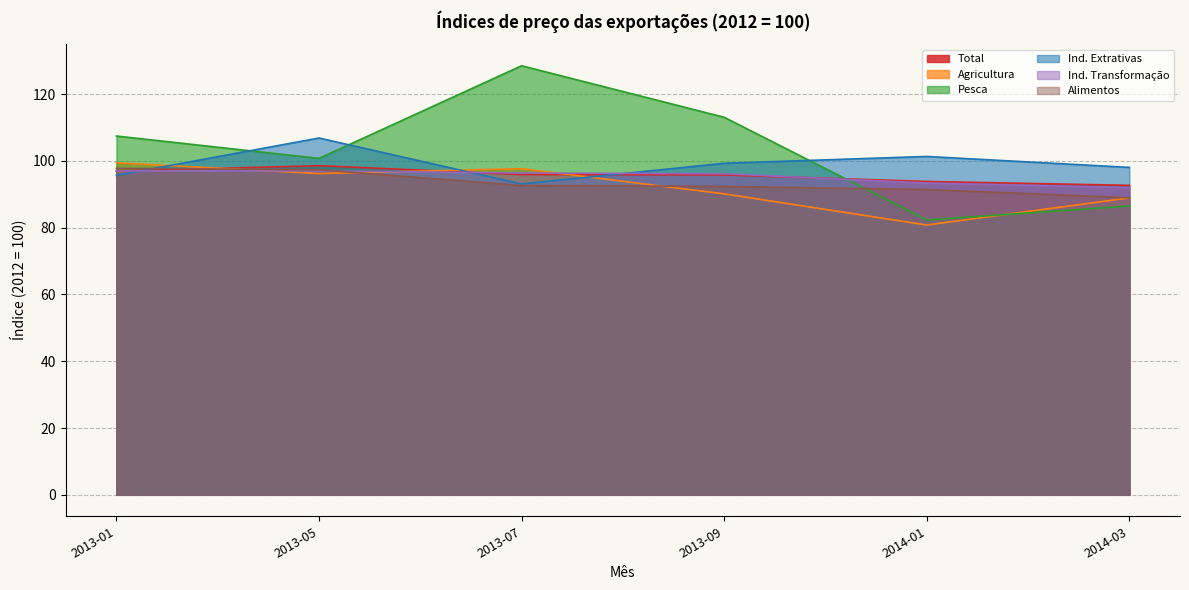

Between 2013-05 and 2013-07, which is larger?

2013-05